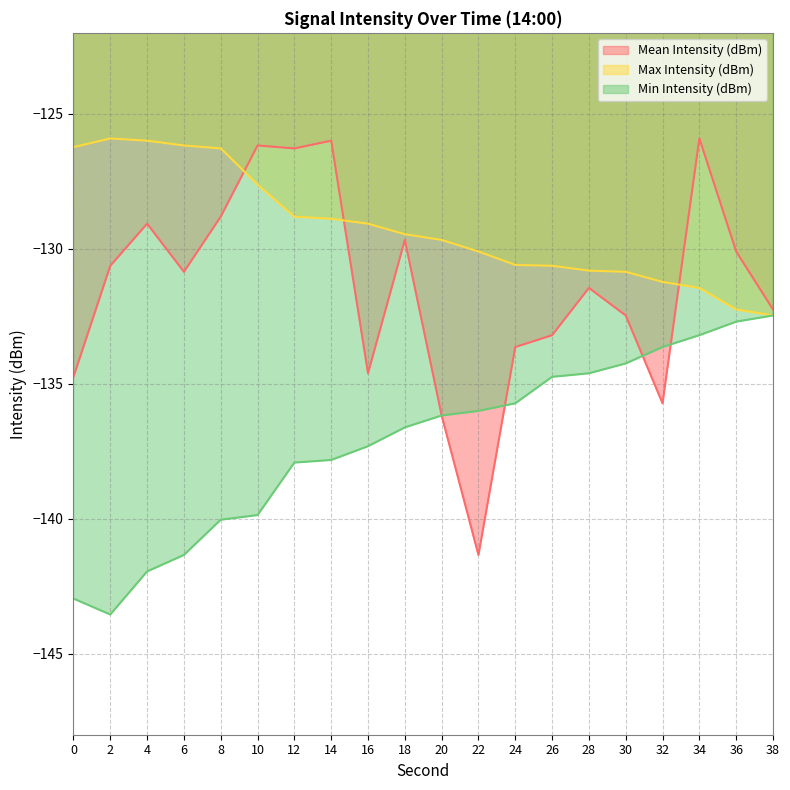

What is the spread (max minus min) of values at 4?

16.0